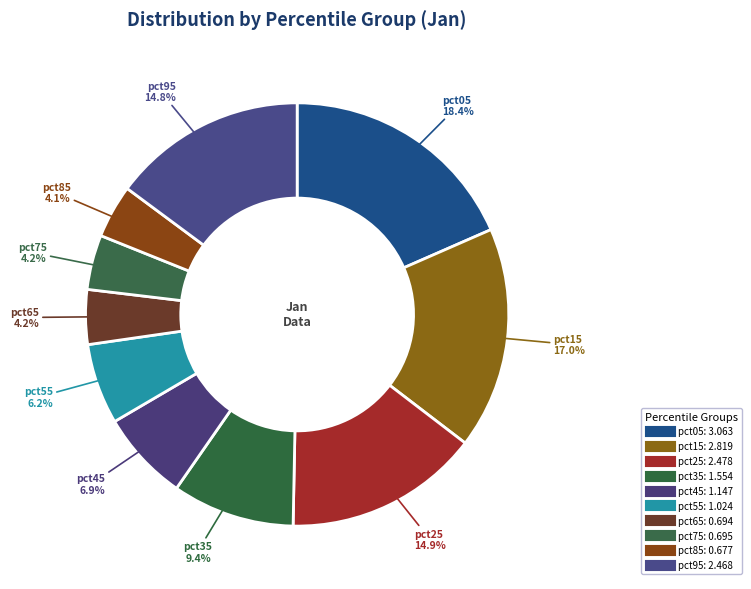

Count the number of slices in the pie.

10